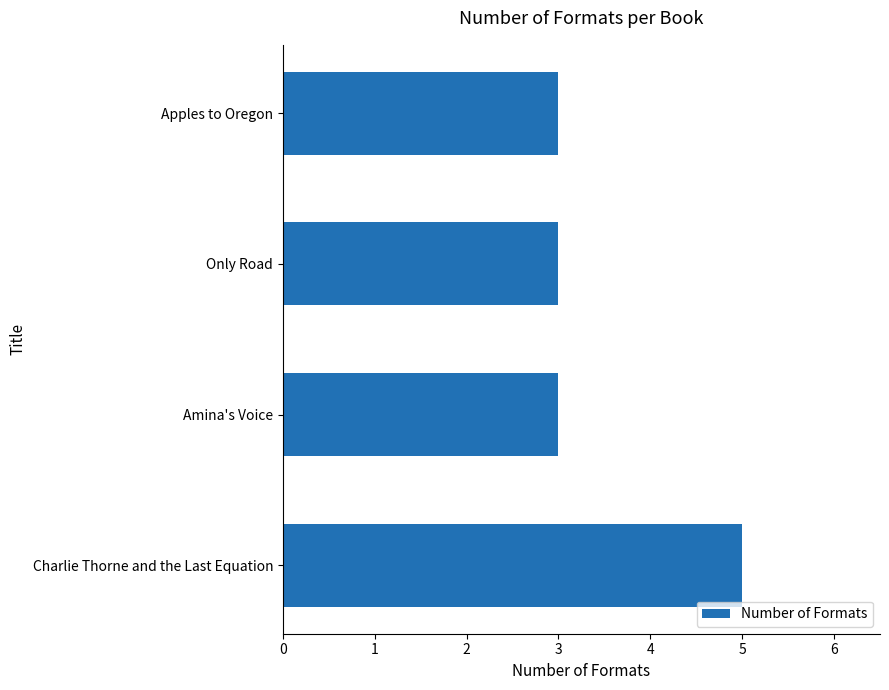

Reading bottom to top, extract all data points from this chart.

5	3	3	3